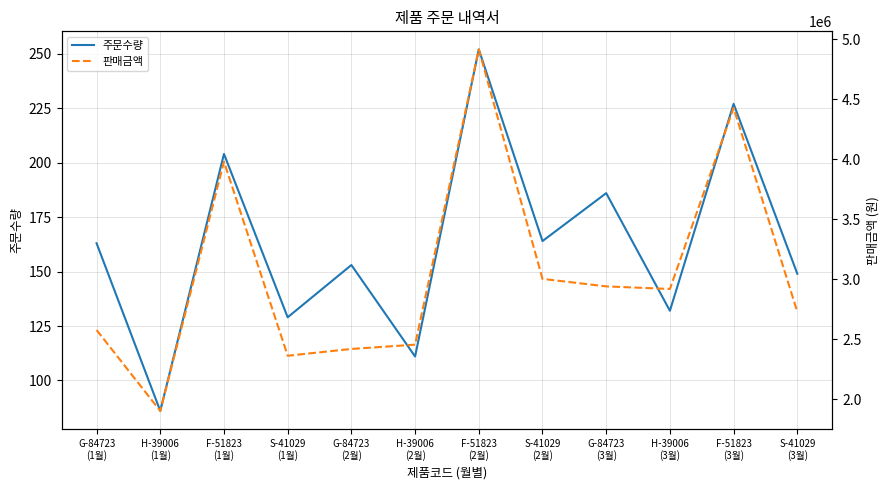

At which label does 판매금액 first exceed 2917200?

F-51823
(1월)